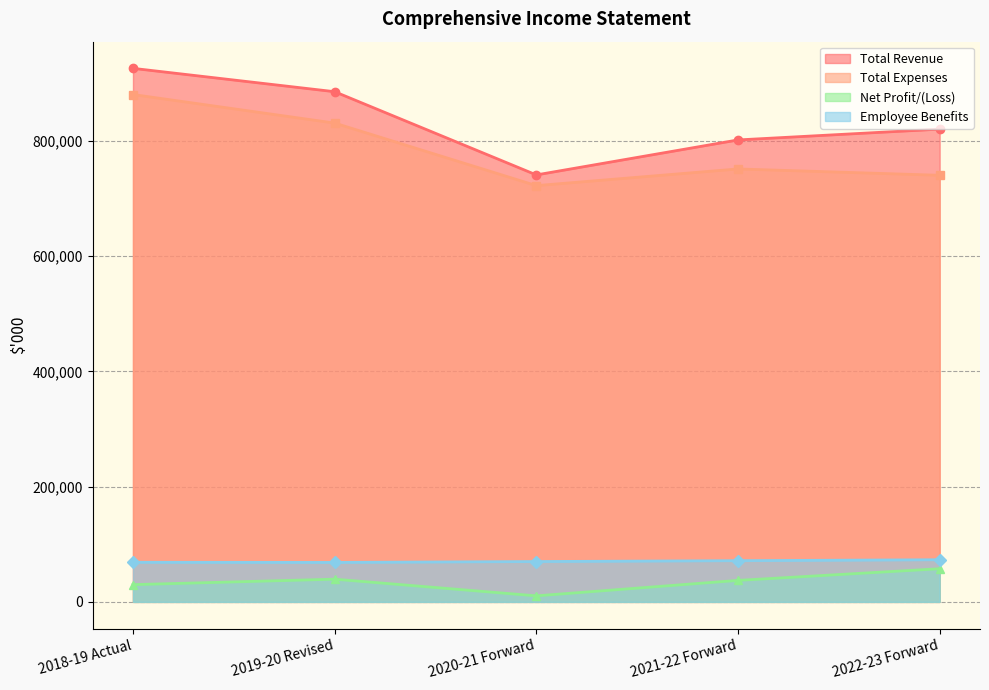

True or false: Total Revenue and Employee Benefits cross at least once.

False